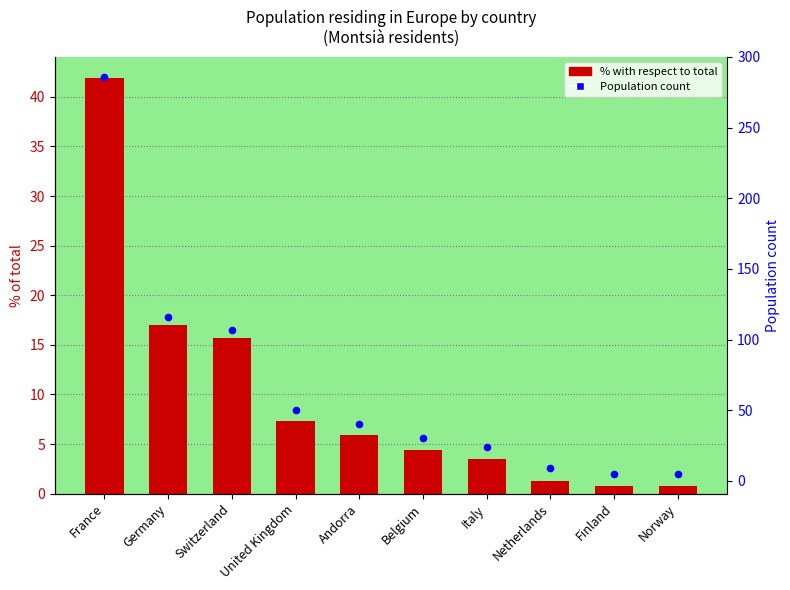

Which series contains the highest Y value?

Population count